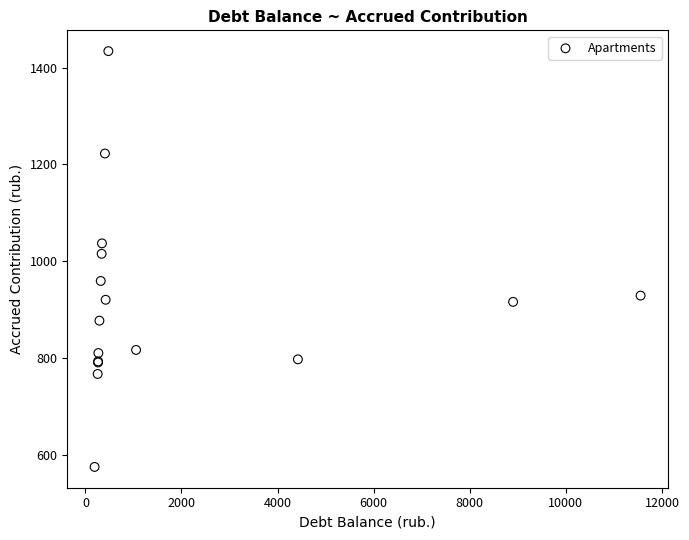

What Y value in the scatter plot is closest to 1004?

1015.2